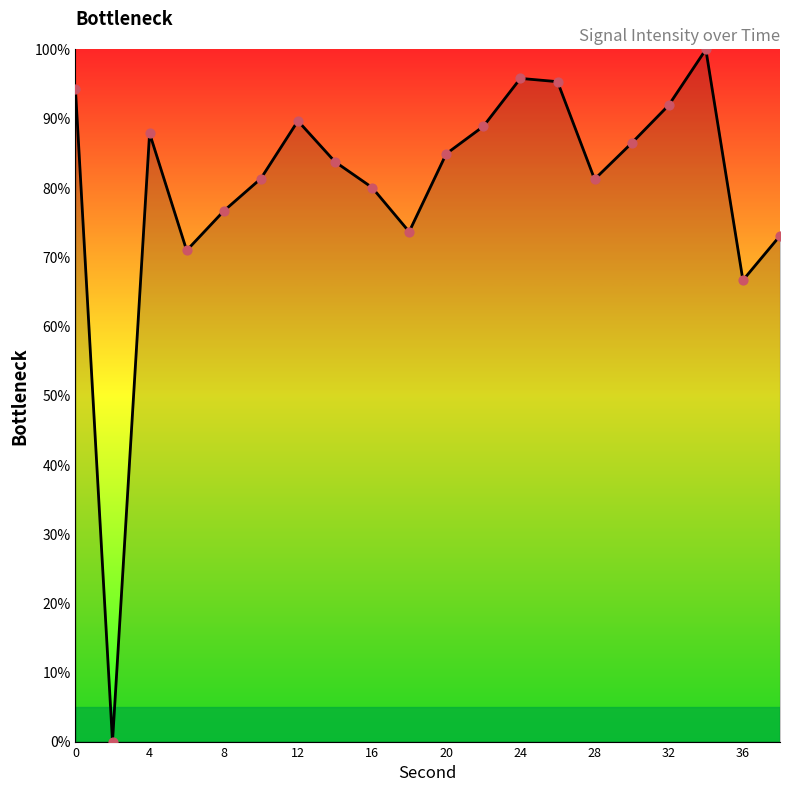

What is the greatest value displayed?

100.0